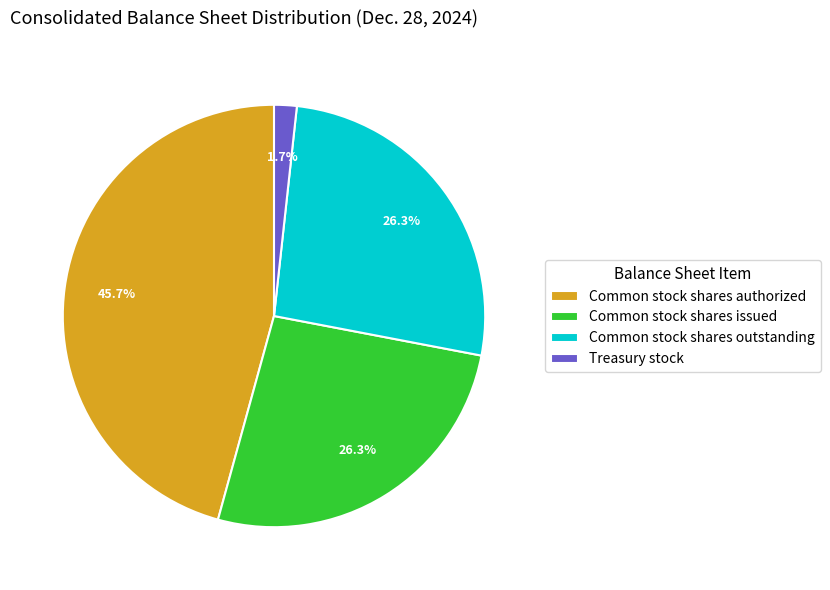

How many slices are in this pie chart?

4